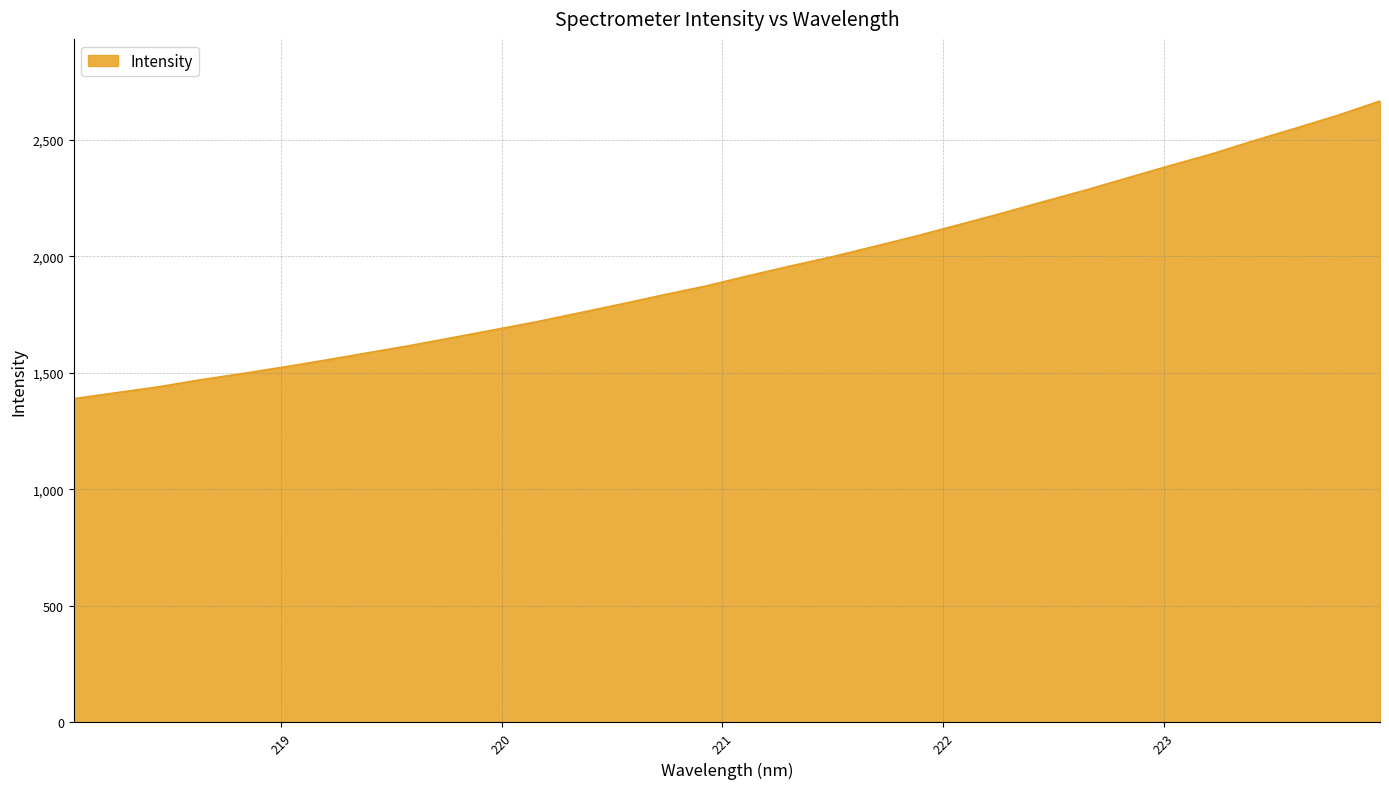

What is the difference between the maximum and minimum values?

1277.3